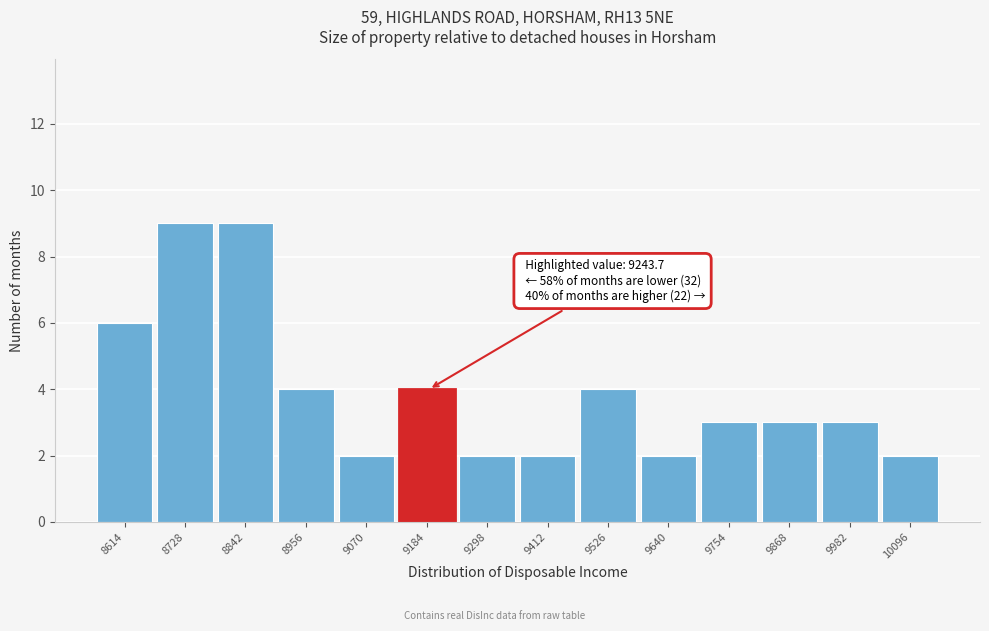

Reading left to right, what are all the values shown in this chart?

8614=6	8728=9	8842=9	8956=4	9070=2	9184=4	9298=2	9412=2	9526=4	9640=2	9754=3	9868=3	9982=3	10096=2